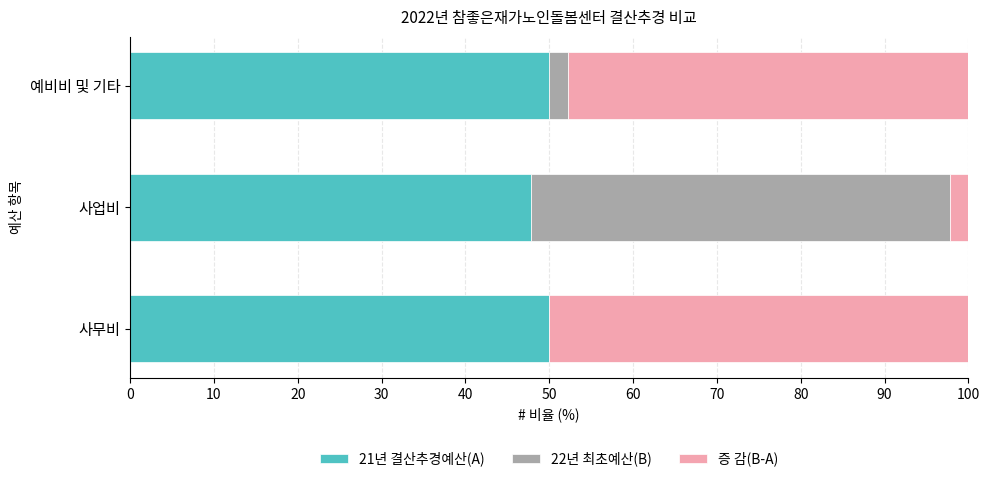

What is the sum of all 21년 결산추경예산(A) values?

147.8